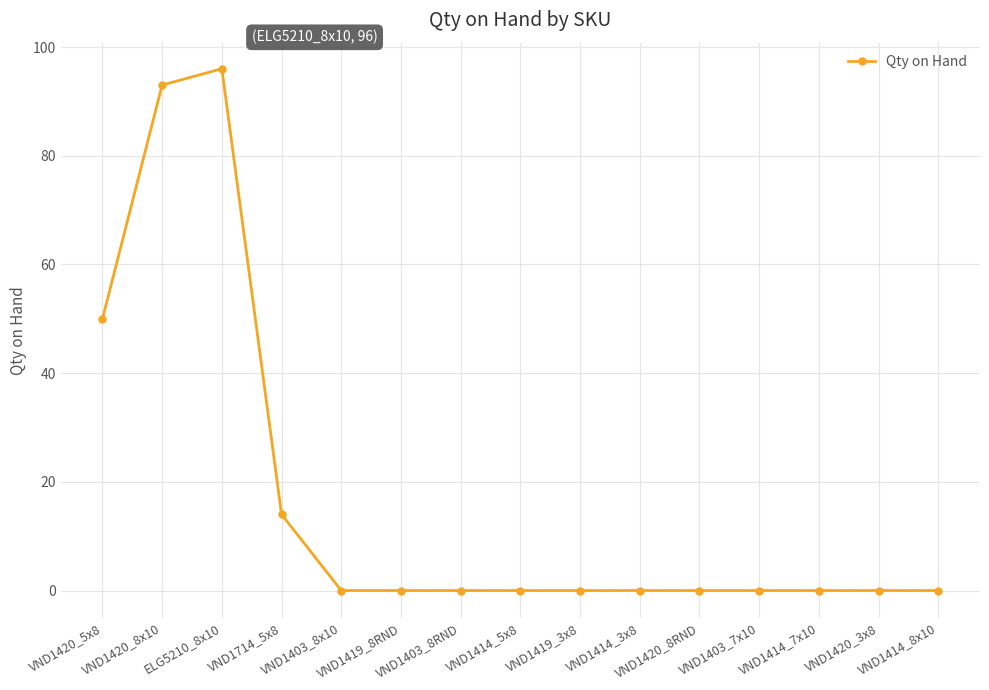

At which category does the data reach its first local peak?

ELG5210_8x10